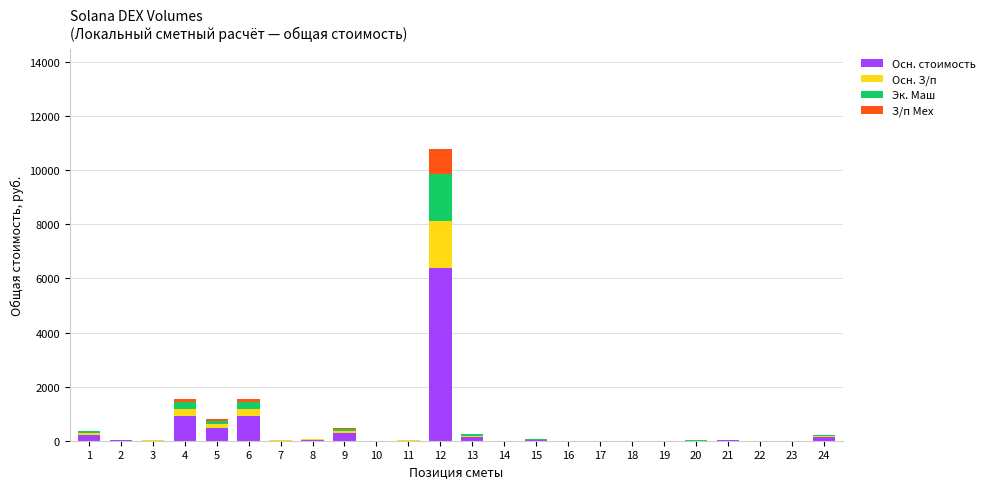

At which category is the sum across all series the highest?

12